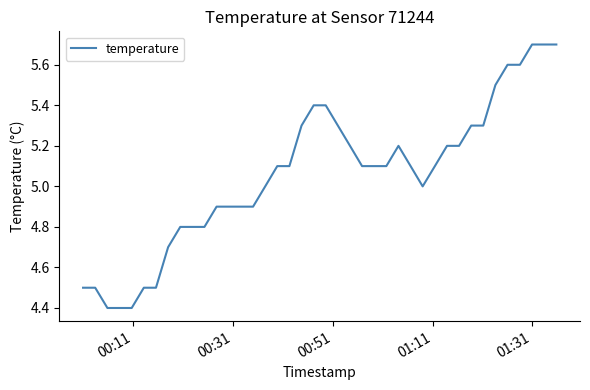

What is the greatest value displayed?

5.7